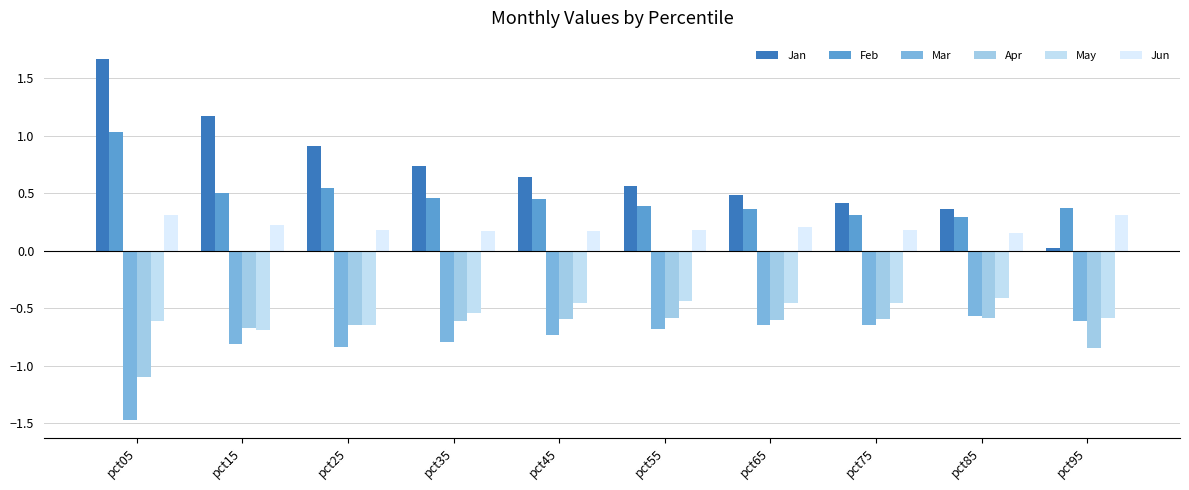

Between pct45 and pct75, which series saw the biggest shift?

Jan